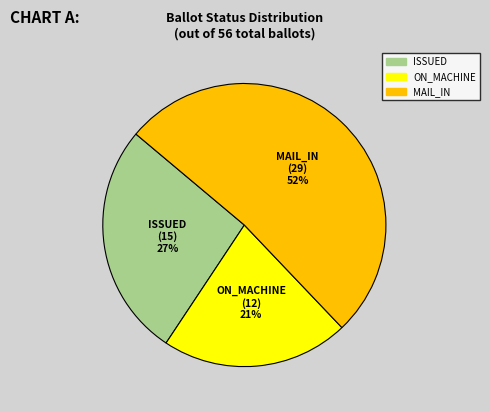

To the nearest percent, what is the average slice percentage?

33%